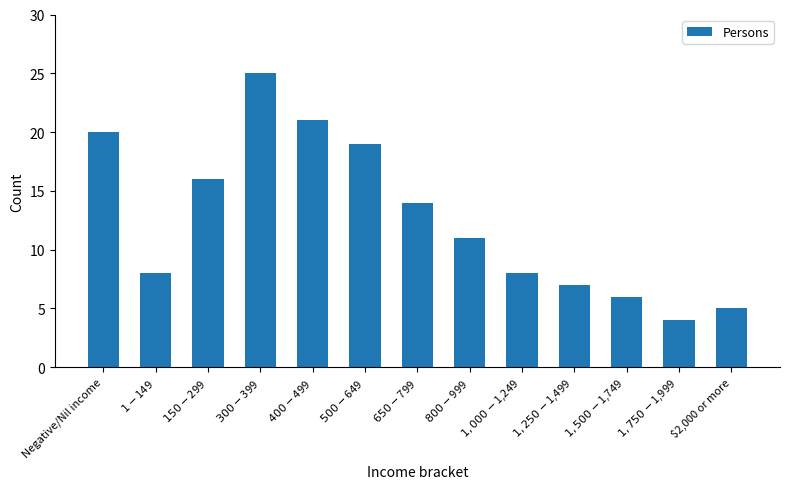

What is the value of the 13th bar from the left?

5